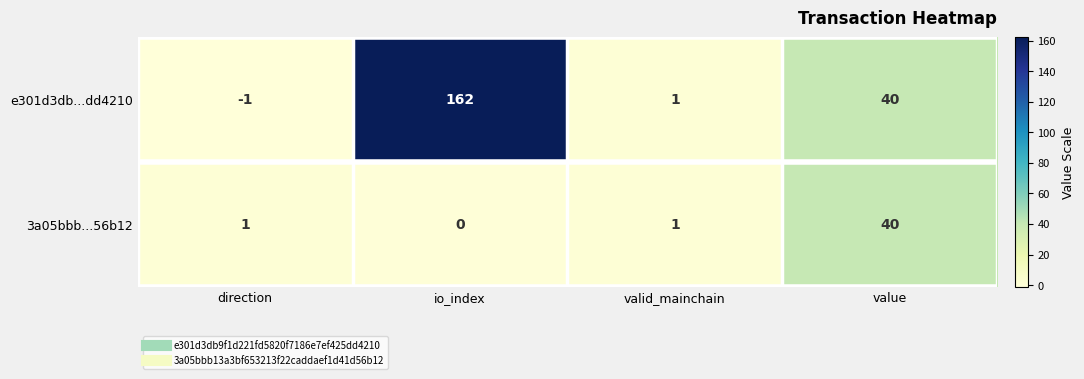

Reading right to left, what are all the values shown in this chart?

e301d3db...dd4210: value=40	valid_mainchain=1	io_index=162	direction=-1
3a05bbb...56b12: value=40	valid_mainchain=1	io_index=0	direction=1